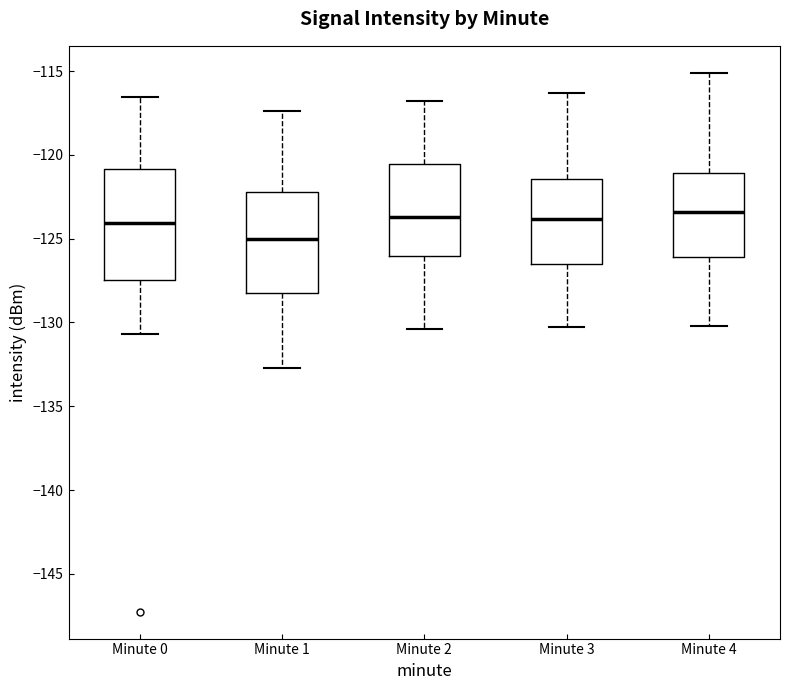

Reading left to right, transcribe this box plot: for each box, give where its median line is, the range the box spans, and where its two whiskers end, as read against the y-axis. The values are not printed on the chart, so give them approximately, as read against the axis.

Minute 0: median -124.0, box -127.5 to -121.0, whiskers -130.5 to -116.5
Minute 1: median -125.0, box -128.0 to -122.0, whiskers -132.5 to -117.5
Minute 2: median -123.5, box -126.0 to -120.5, whiskers -130.5 to -117.0
Minute 3: median -124.0, box -126.5 to -121.5, whiskers -130.5 to -116.5
Minute 4: median -123.5, box -126.0 to -121.0, whiskers -130.0 to -115.0